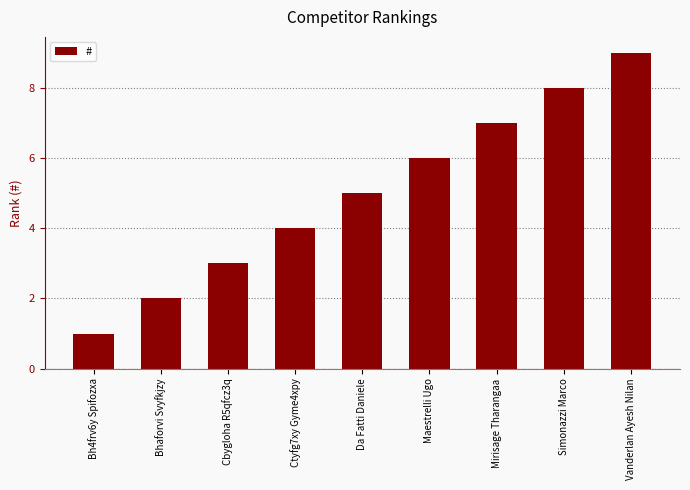

Which label corresponds to the smallest value in the chart?

Bh4frv6y Spifozxa